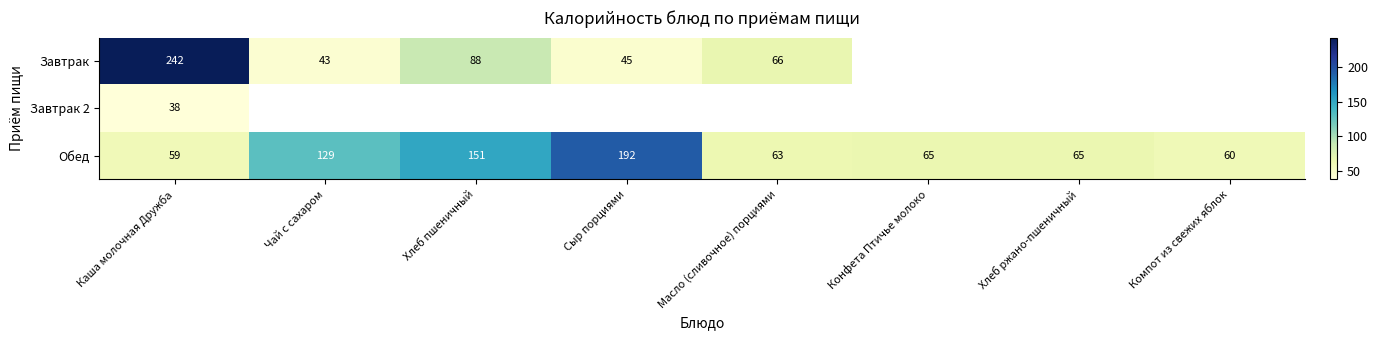

Is it true that Завтрак equals 45 at Сыр порциями?

True